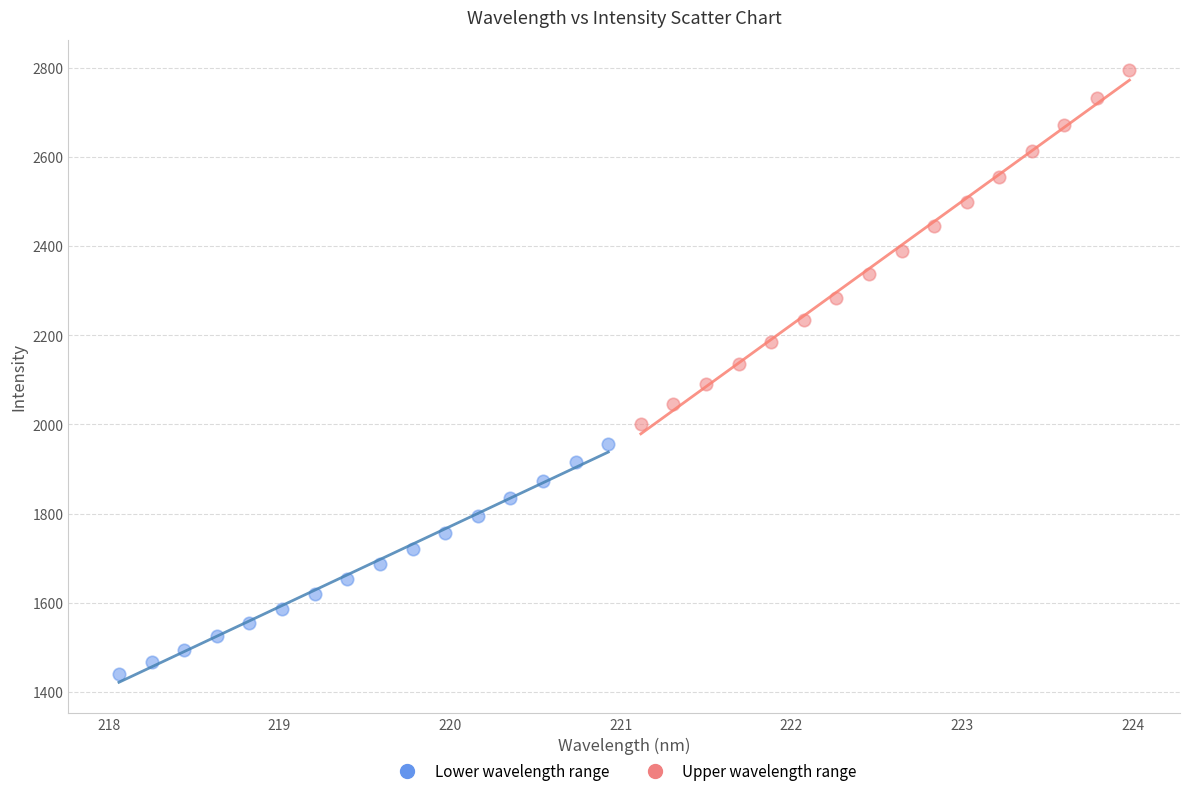

Which series has the largest Y range (max minus min)?

Upper wavelength range